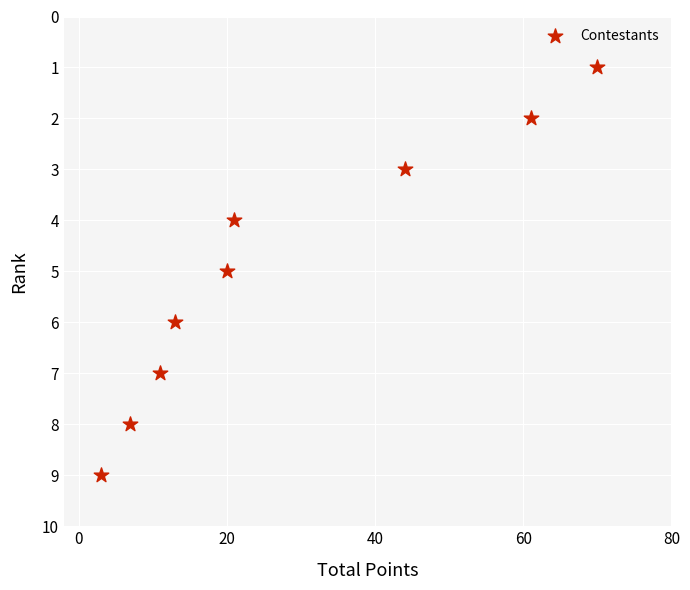

What is the average Y value?

5